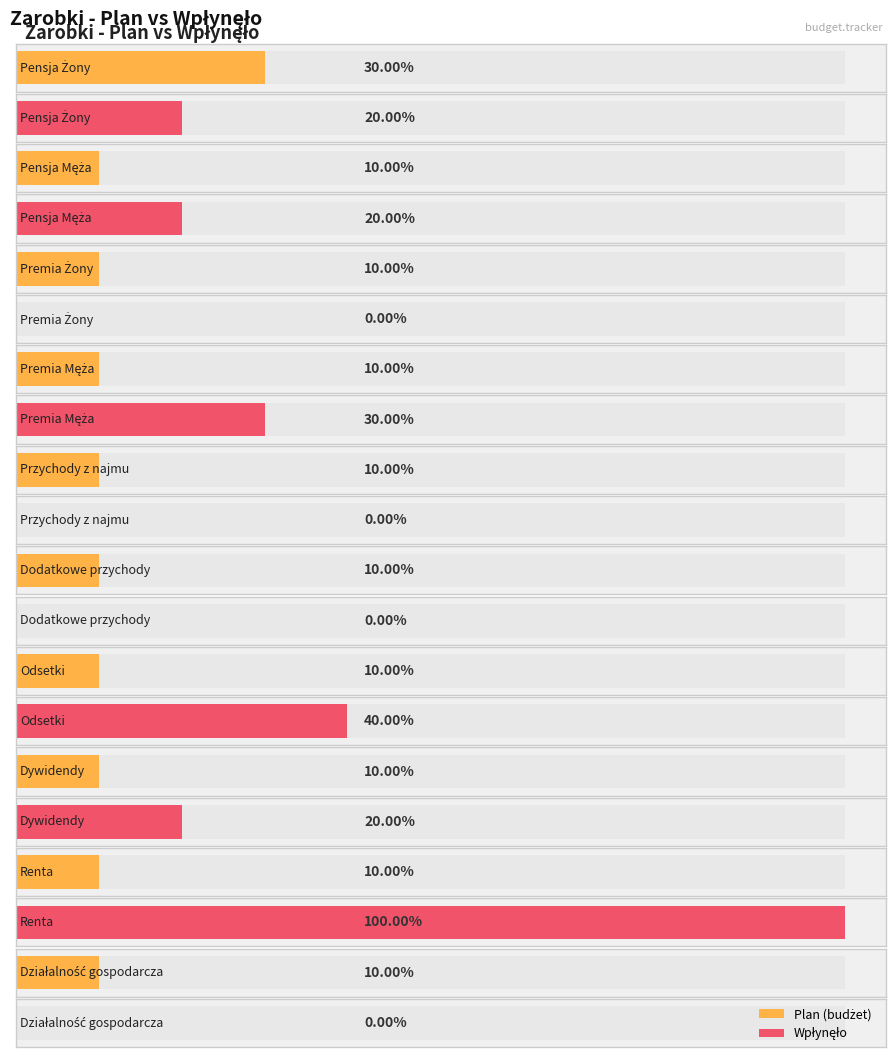

What position from the right is Pensja Żony?

10